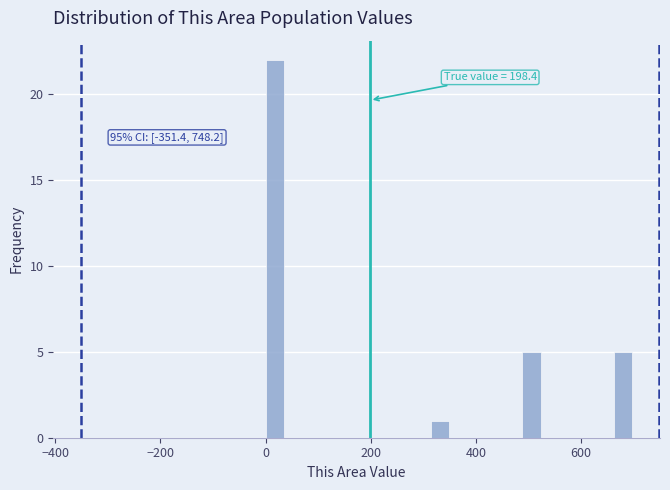

Around what value on the x-axis is the tallest bar? Give the approximate position of its centre, as read against the axis.

20